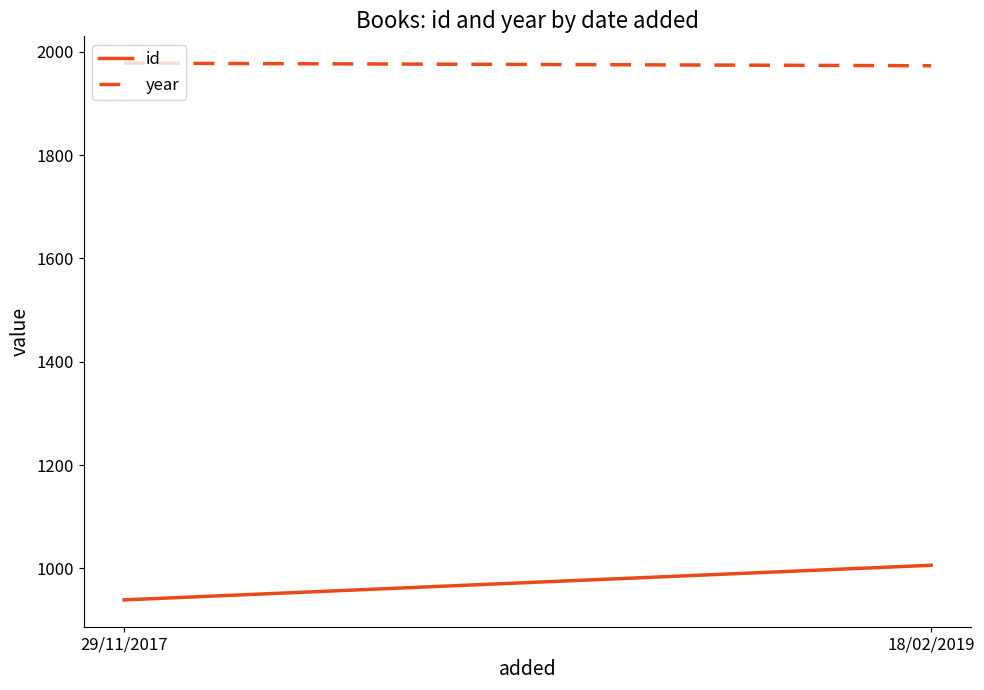

Reading right to left, what are all the values shown in this chart?

id: 1006	939
year: 1973	1978